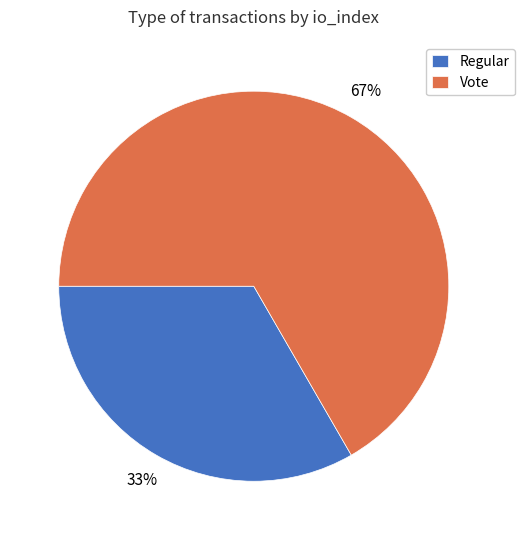

Approximately how many times larger is the value at Regular compared to Vote?

0.5